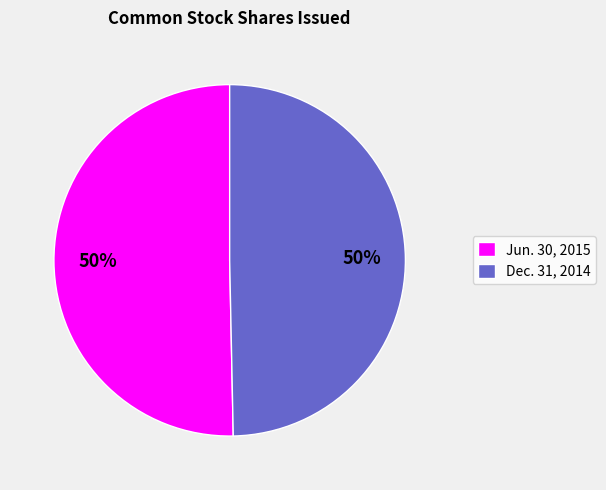

What is the ratio of the value at Dec. 31, 2014 to the value at Jun. 30, 2015?

1.0